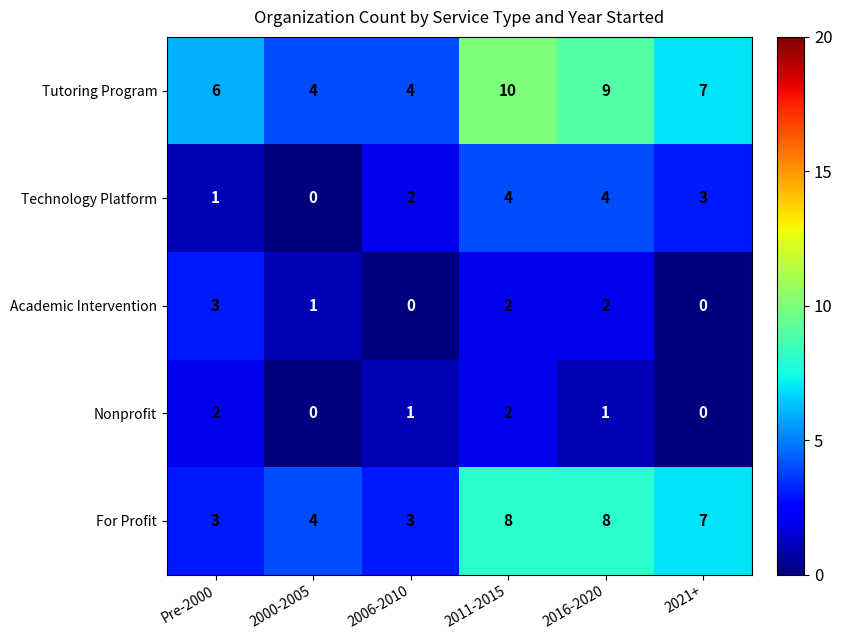

Count the number of data series in this chart.

5